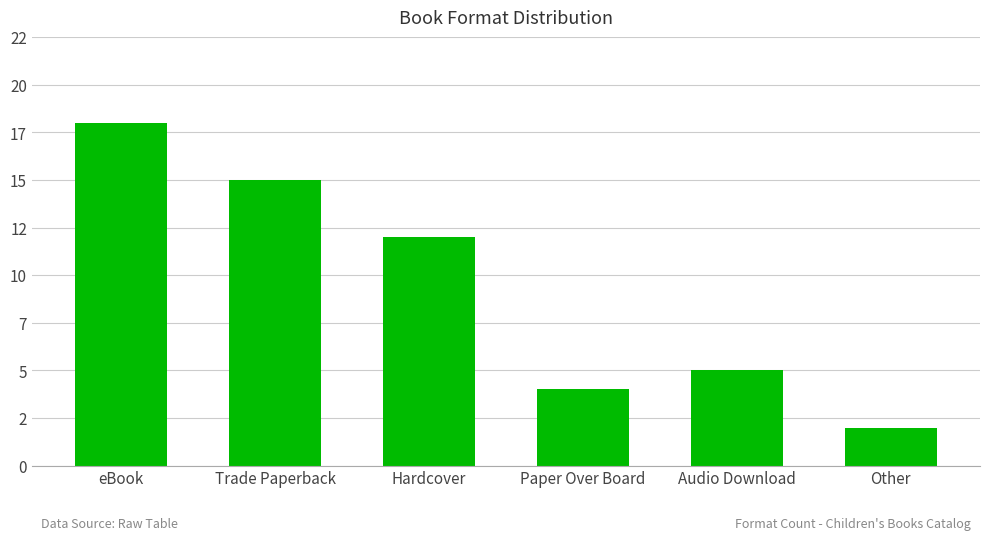

Does the chart contain any negative values?

No